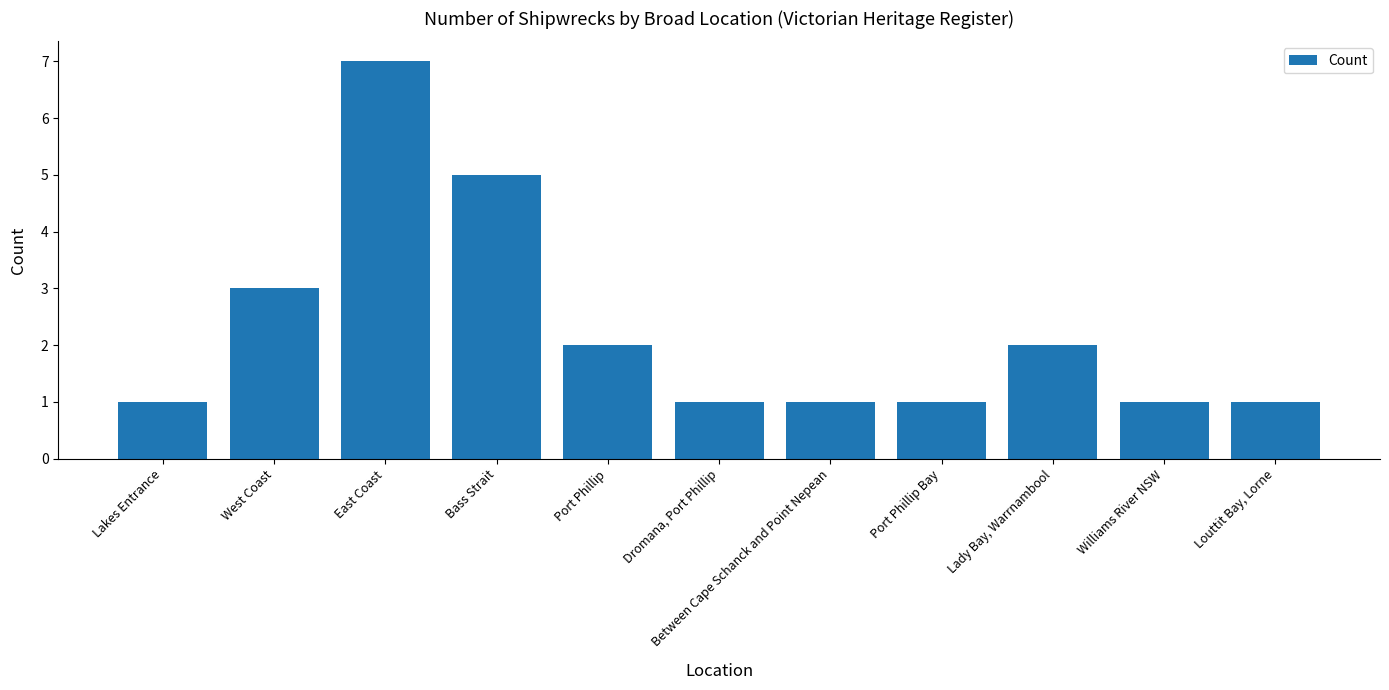

What is the difference between the values at Bass Strait and Lakes Entrance?

4